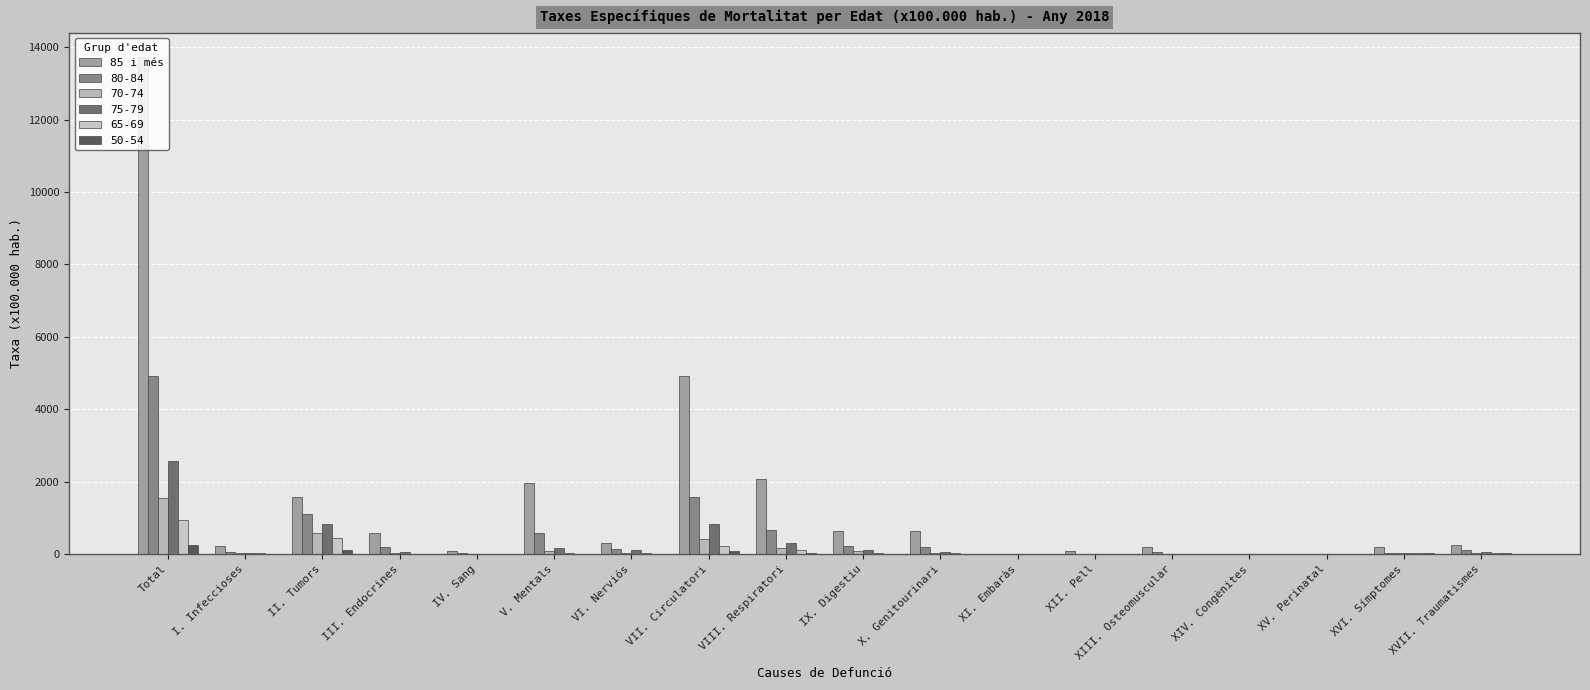

Reading right to left, what are all the values shown in this chart?

260.2	181.3	3.9	7.9	189.2	78.8	0.0	646.5	634.7	2081.4	4904.0	311.4	1955.3	86.7	591.3	1565.0	216.8	13714.7